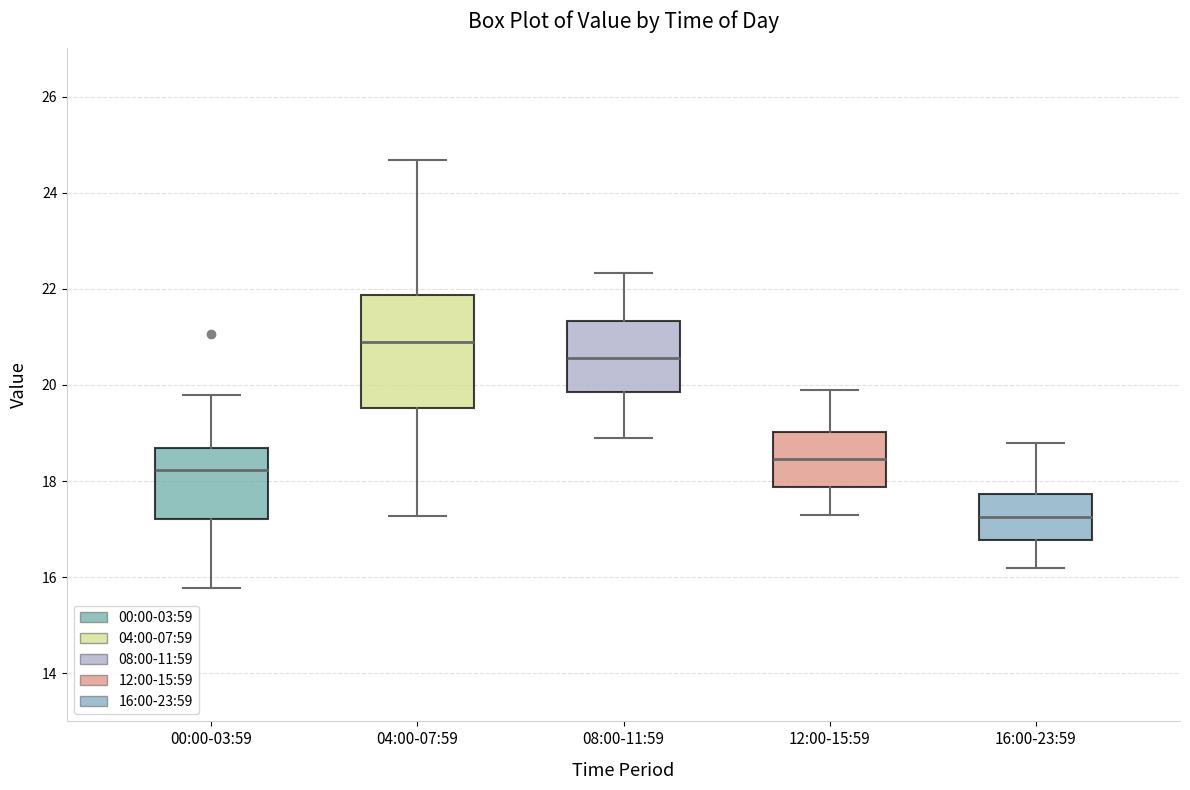

Where does the upper whisker of the box for 16:00-23:59 end on the y-axis? The values are not printed on the chart, so give them approximately, as read against the axis.

18.8